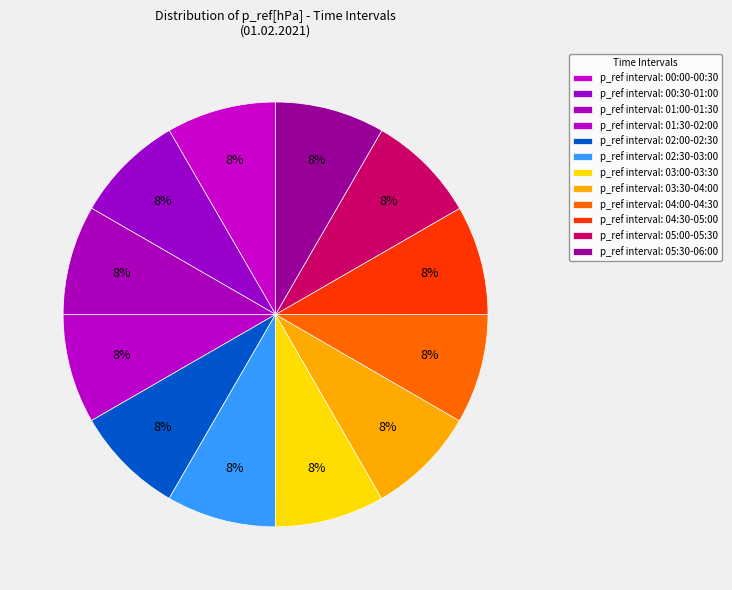

How many slices are in this pie chart?

12